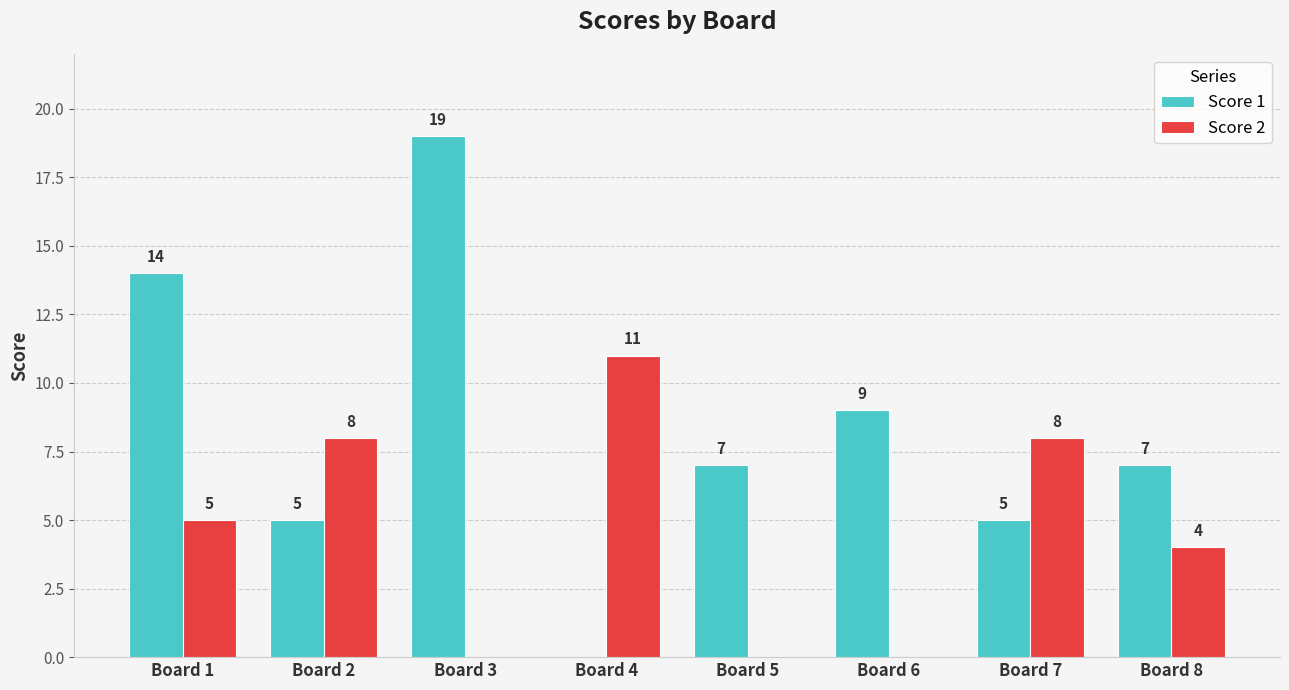

What is the sum of all Score 1 values?

66